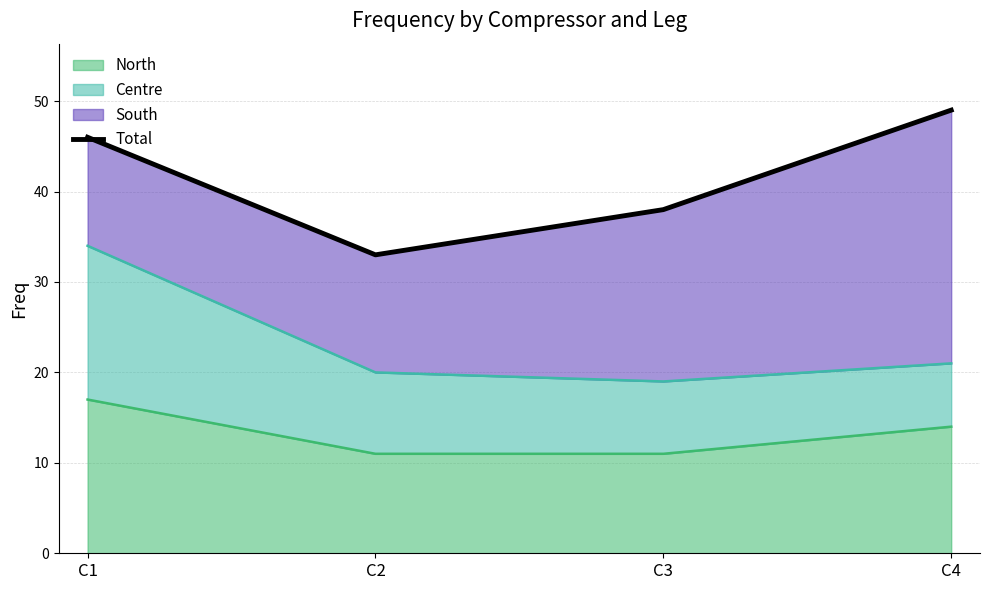

List the labels in order of value, smallest first.

C2, C3, C1, C4